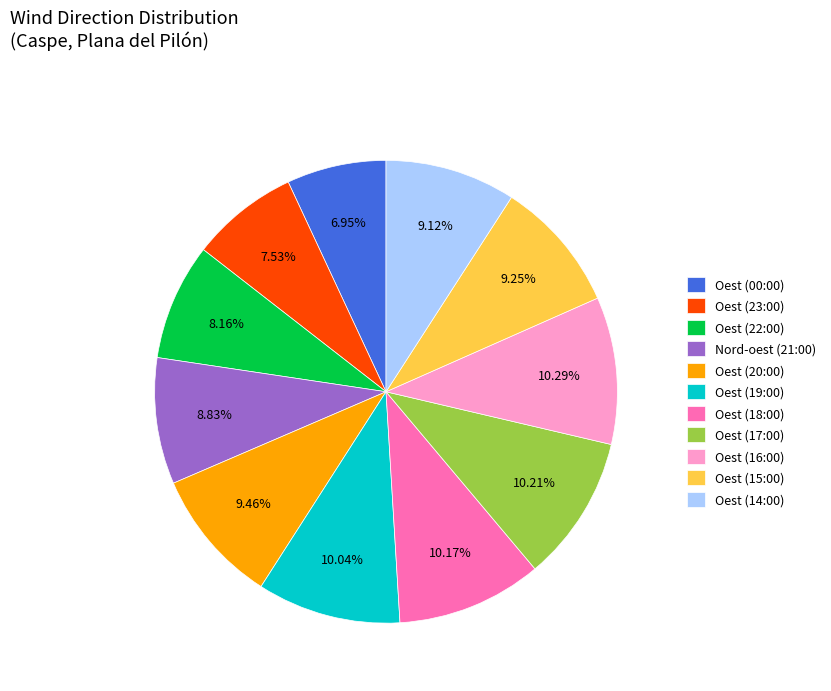

Approximately how many times larger is the value at Oest (23:00) compared to Oest (00:00)?

1.1